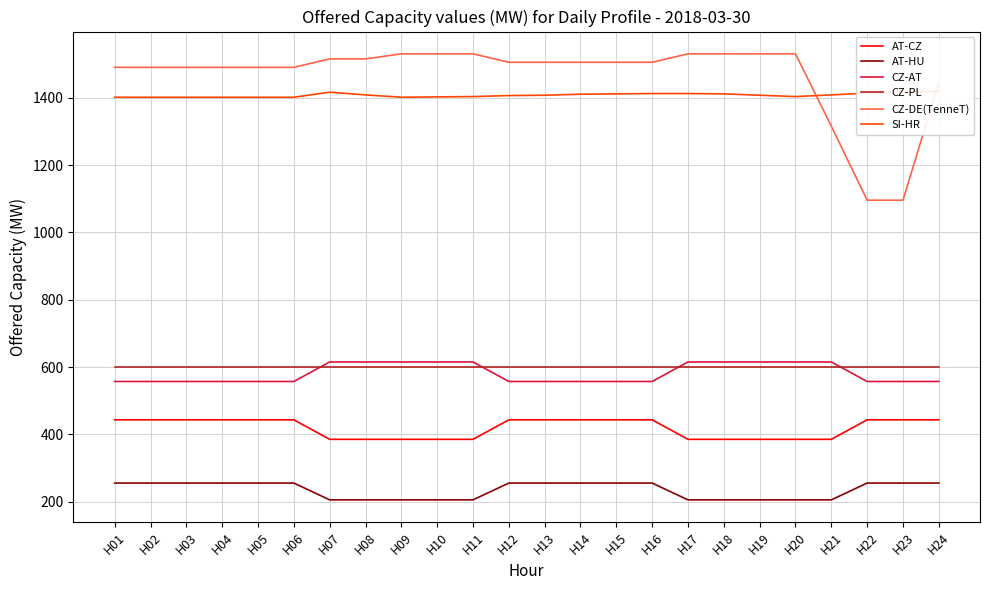

Which label corresponds to the smallest value in the chart?

H07